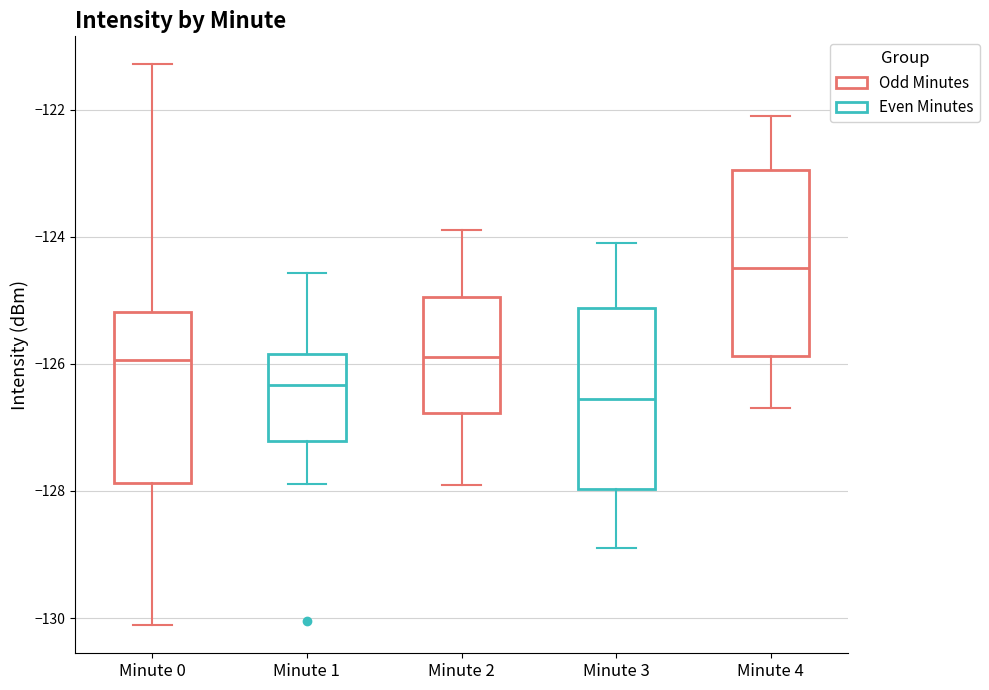

Reading left to right, transcribe this box plot: for each box, give where its median line is, the range the box spans, and where its two whiskers end, as read against the y-axis. The values are not printed on the chart, so give them approximately, as read against the axis.

Minute 0: median -126.0, box -127.8 to -125.2, whiskers -130.2 to -121.2
Minute 1: median -126.4, box -127.2 to -125.8, whiskers -127.8 to -124.6
Minute 2: median -125.8, box -126.8 to -125.0, whiskers -127.8 to -123.8
Minute 3: median -126.6, box -128.0 to -125.2, whiskers -128.8 to -124.0
Minute 4: median -124.4, box -125.8 to -123.0, whiskers -126.6 to -122.0